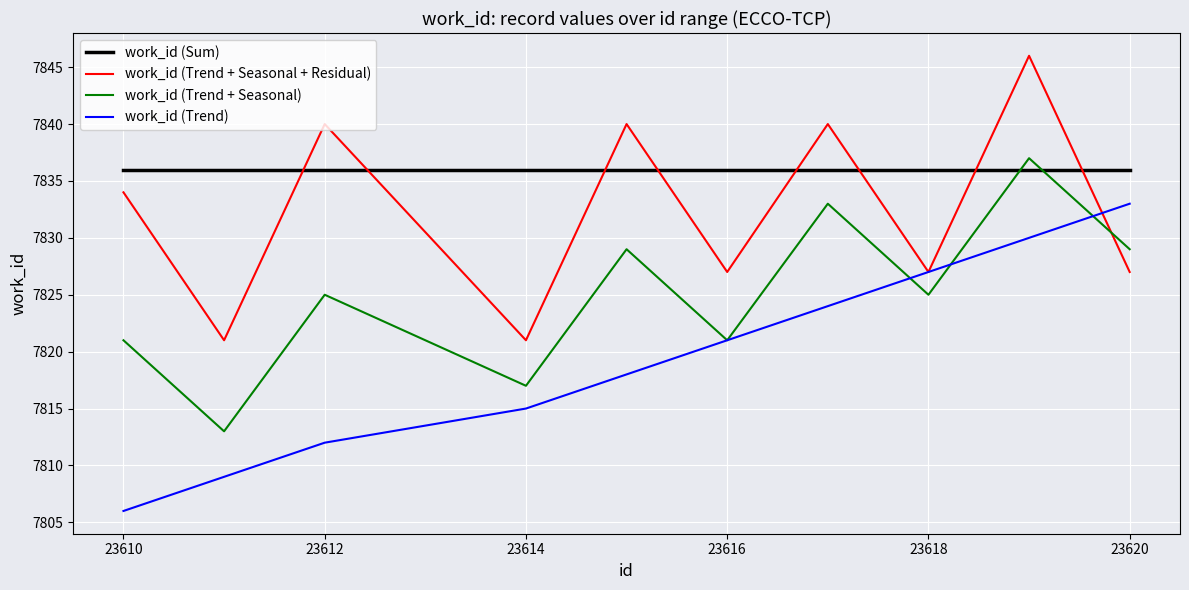

Which series has the widest spread of values?

work_id (Trend)